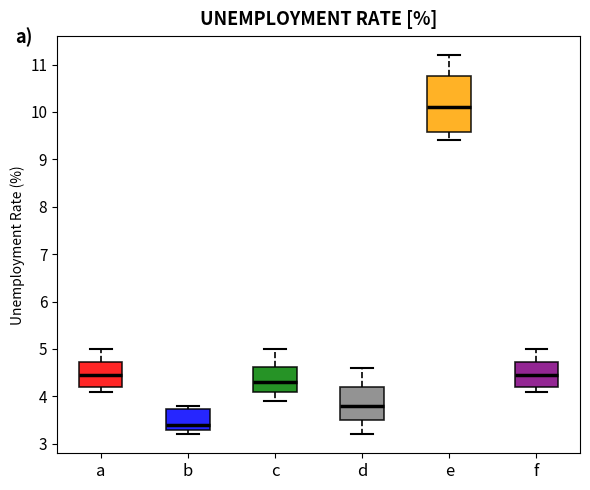

Reading left to right, transcribe this box plot: for each box, give where its median line is, the range the box spans, and where its two whiskers end, as read against the y-axis. The values are not printed on the chart, so give them approximately, as read against the axis.

a: median 4.5, box 4.2 to 4.7, whiskers 4.1 to 5.0
b: median 3.4, box 3.3 to 3.7, whiskers 3.2 to 3.8
c: median 4.3, box 4.1 to 4.6, whiskers 3.9 to 5.0
d: median 3.8, box 3.5 to 4.2, whiskers 3.2 to 4.6
e: median 10.1, box 9.6 to 10.8, whiskers 9.4 to 11.2
f: median 4.5, box 4.2 to 4.7, whiskers 4.1 to 5.0